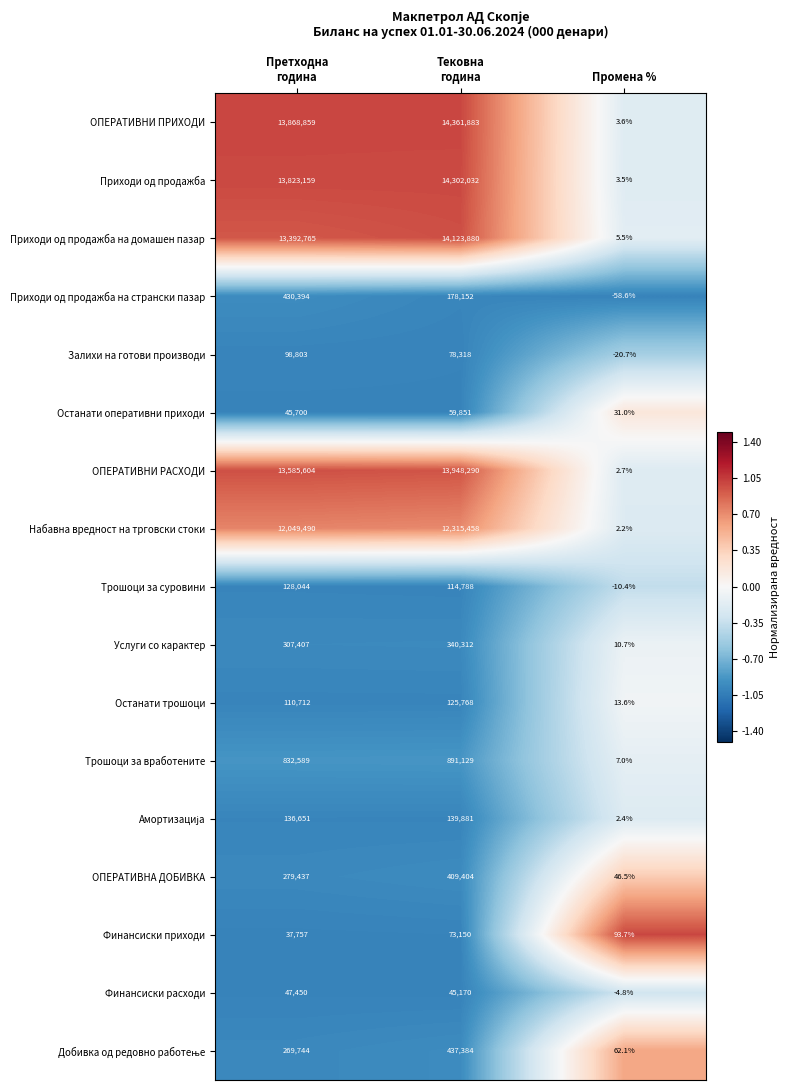

The value of Финансиски приходи at Промена % is 93.7. True or false?

True